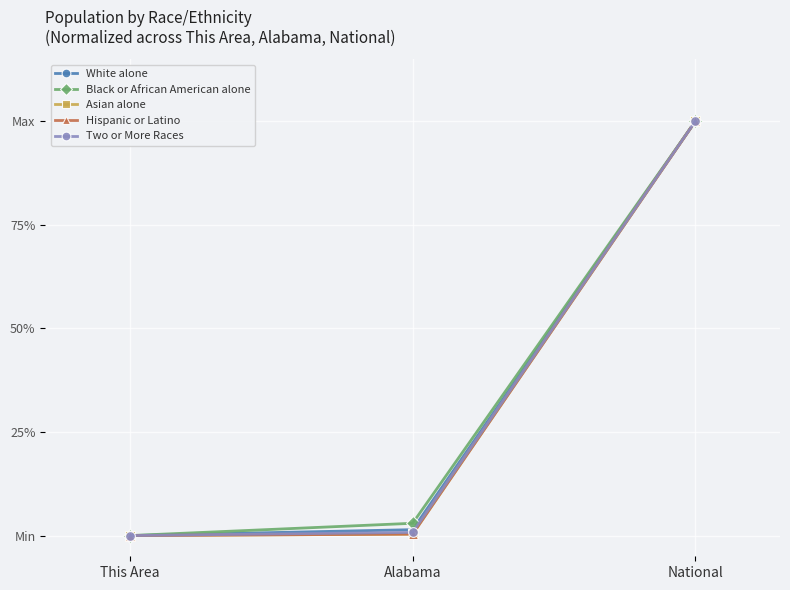

What position from the left is This Area?

1